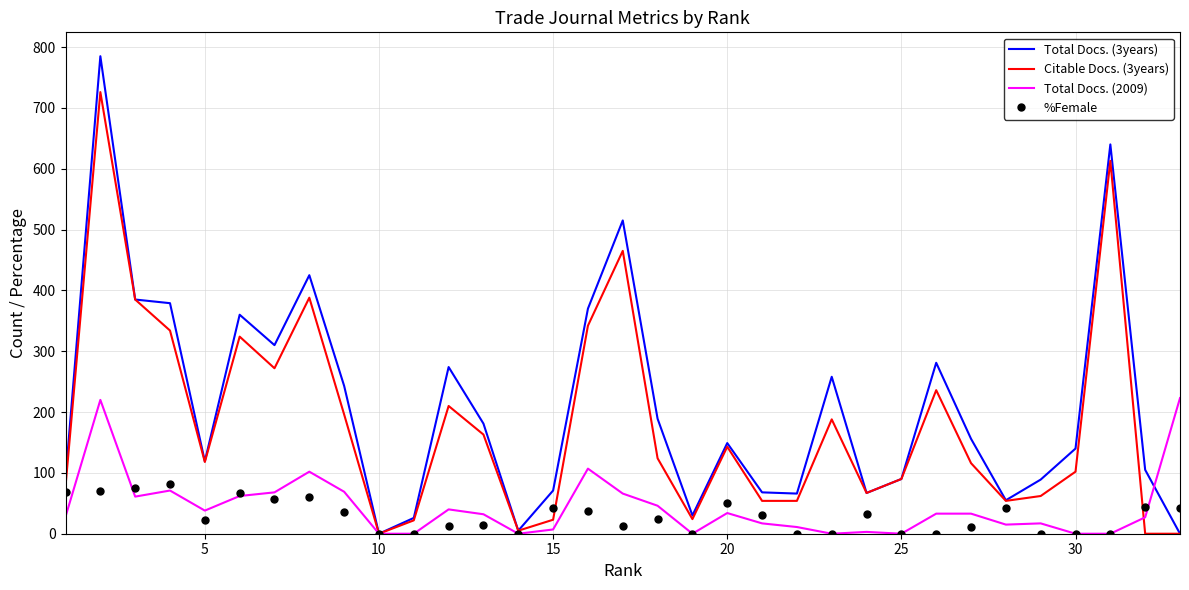

What is the highest value of the %Female series?

82